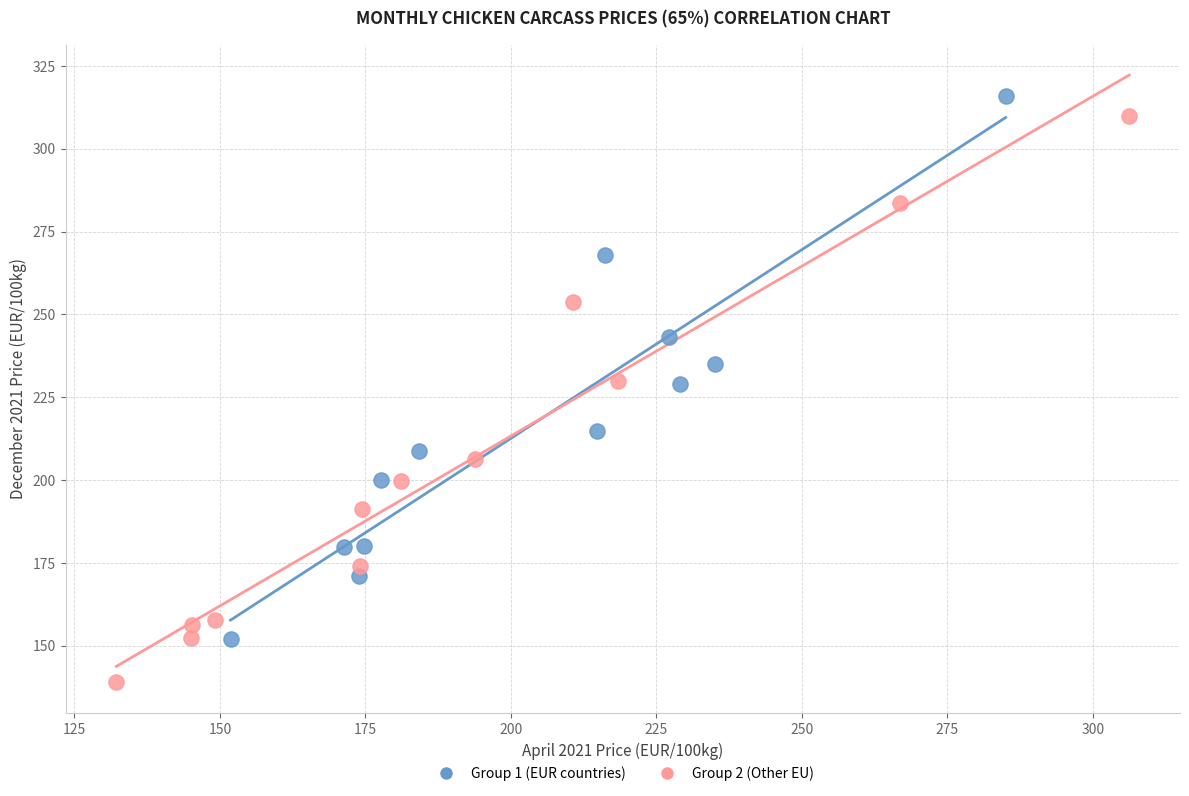

Which series has the largest Y range (max minus min)?

Group 2 (Other EU)